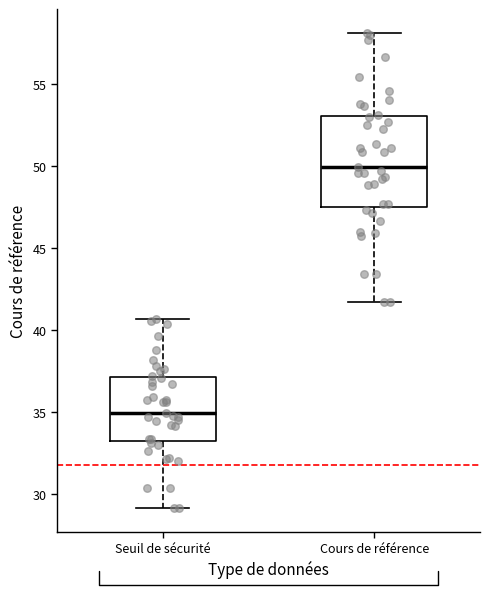

Comparing the boxes themselves (not the whiskers), which one is the tallest?

Cours de référence